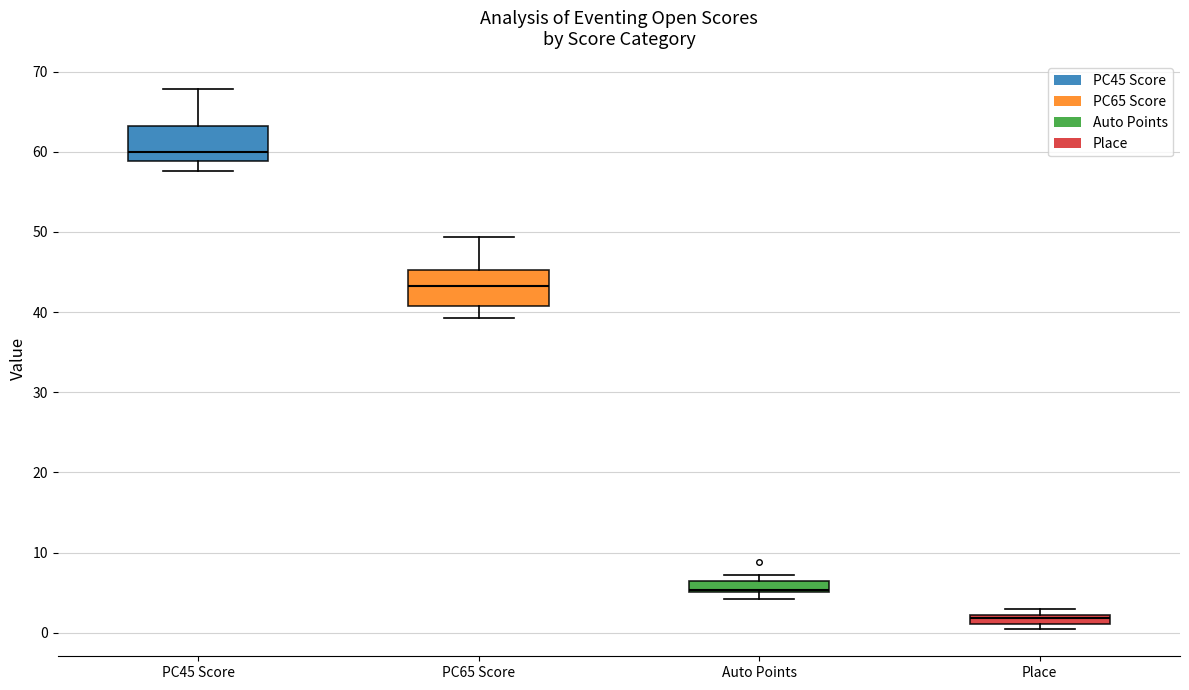

Which box has the lowest median line?

Place